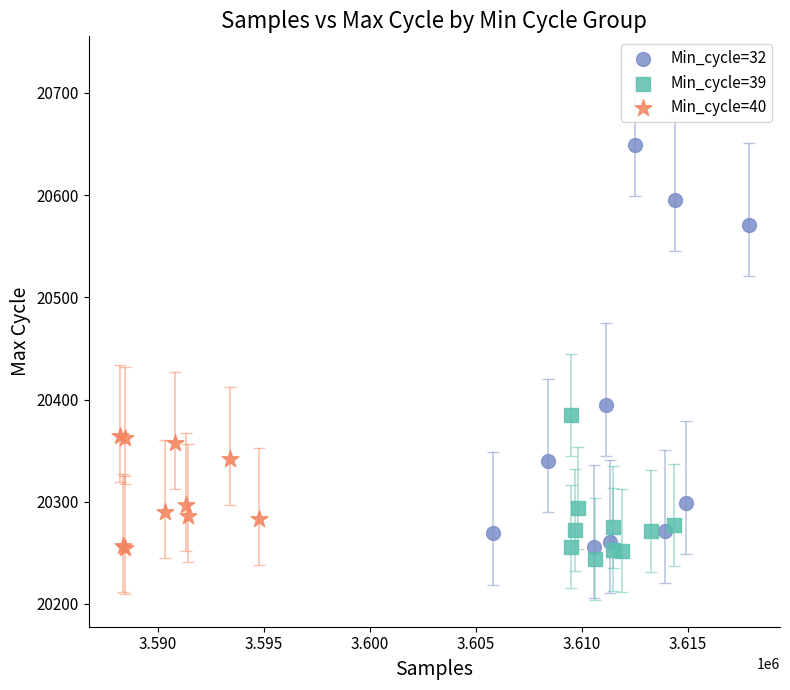

Which series has the largest Y range (max minus min)?

Min_cycle=32